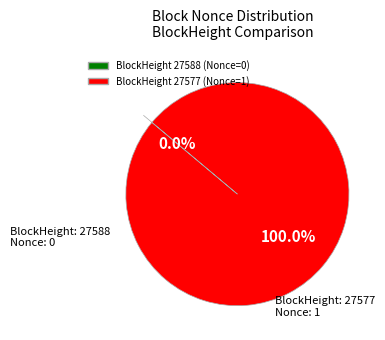

Is it true that 27577 is 86% of the pie?

False